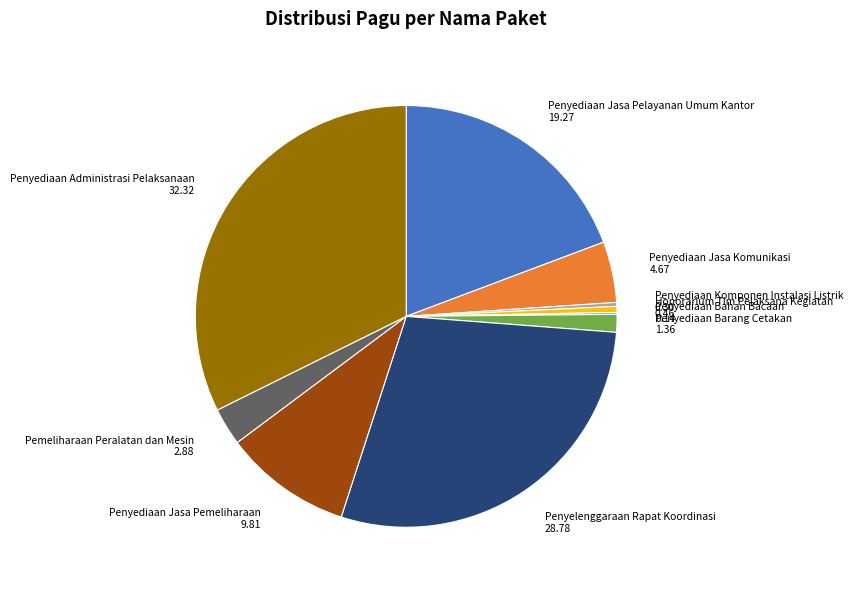

Approximately how many times larger is the value at Penyediaan Jasa Pelayanan Umum Kantor compared to Penyediaan Jasa Pemeliharaan?

2.0